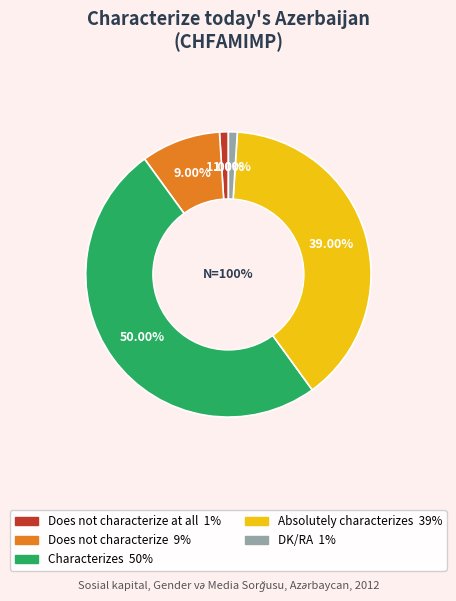

Is the sum of Absolutely characterizes and Characterizes greater than half?

Yes